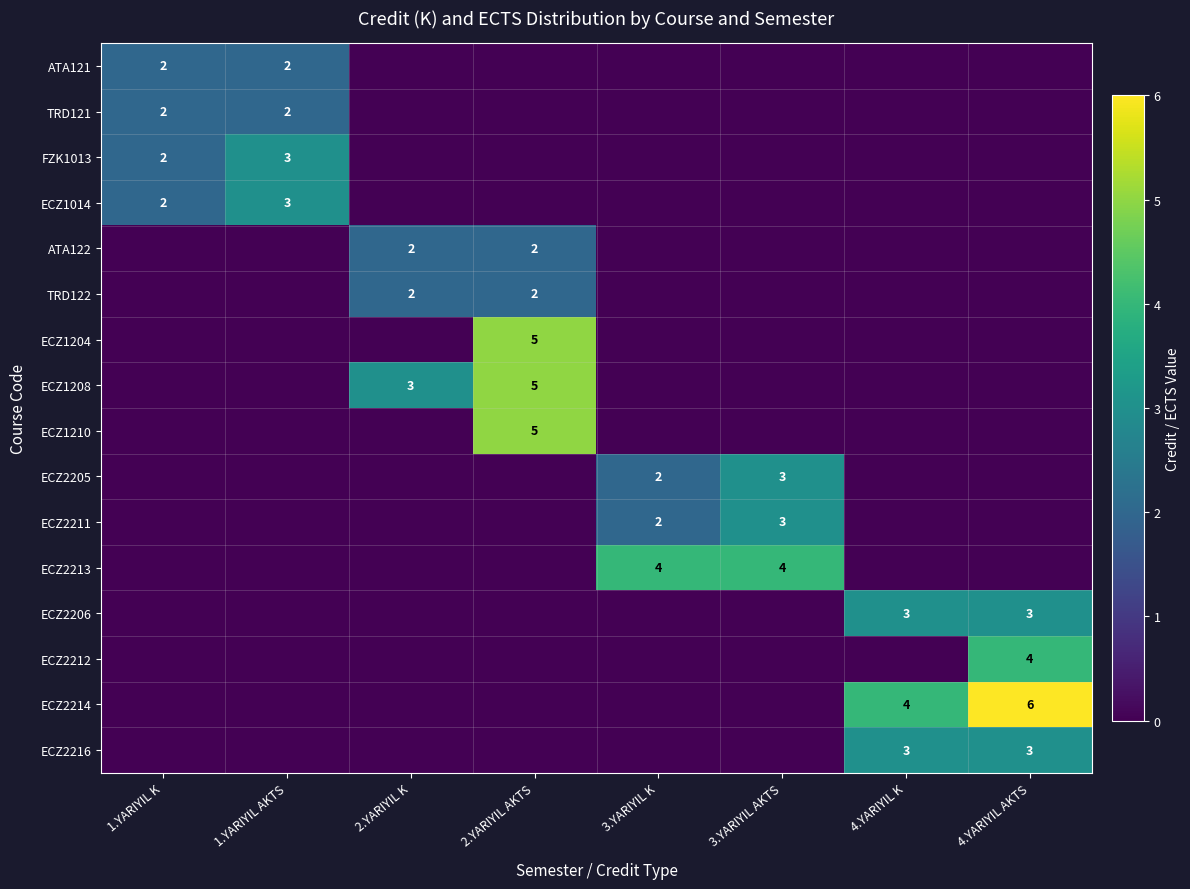

What is the maximum value shown in the chart?

6